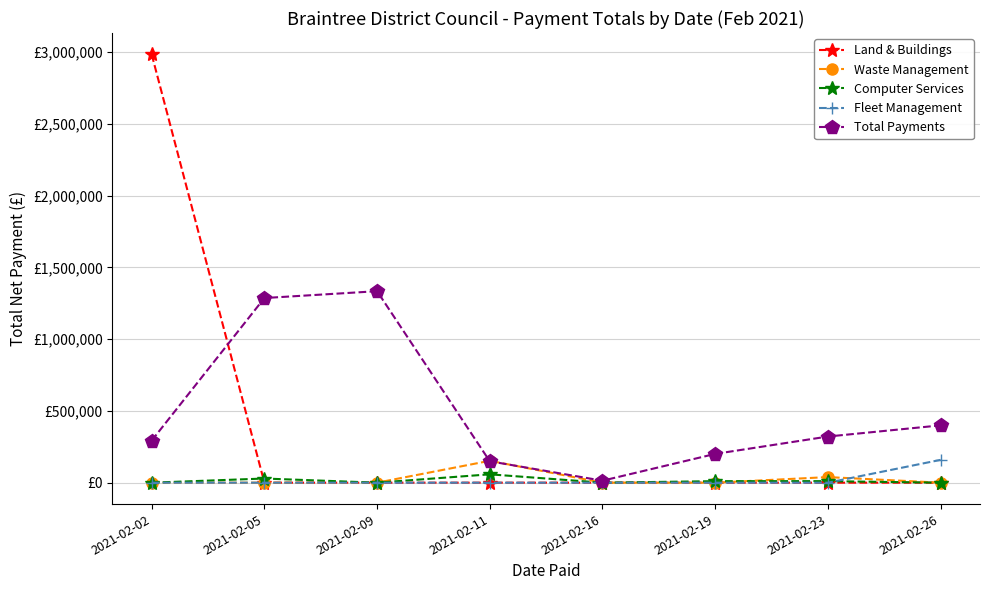

Between 2021-02-02 and 2021-02-26, which series saw the biggest shift?

Land & Buildings